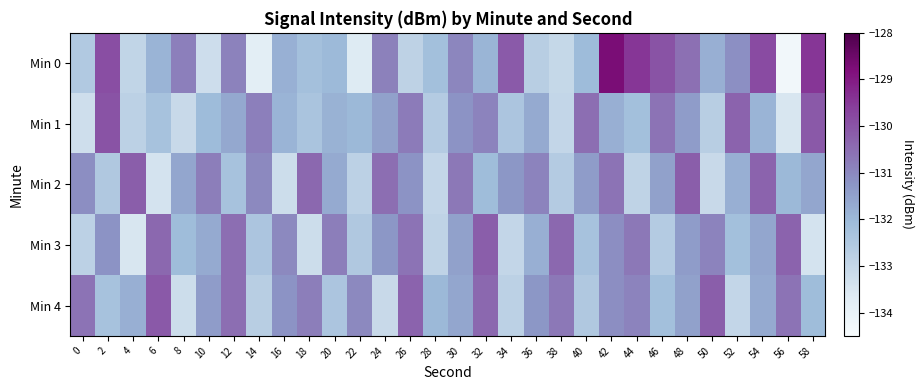

Which series has the largest range (max minus min)?

Min 0